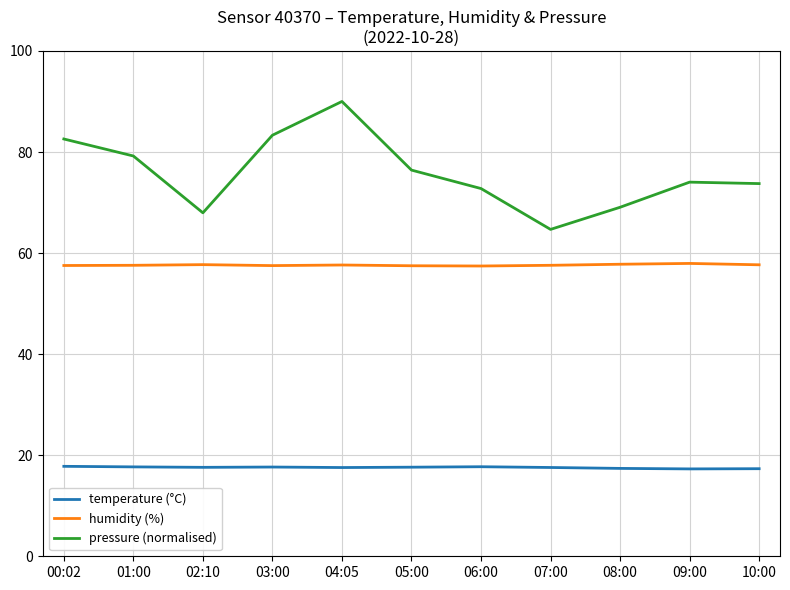

List the series in order of their peak value, lowest first.

temperature (°C), humidity (%), pressure (normalised)